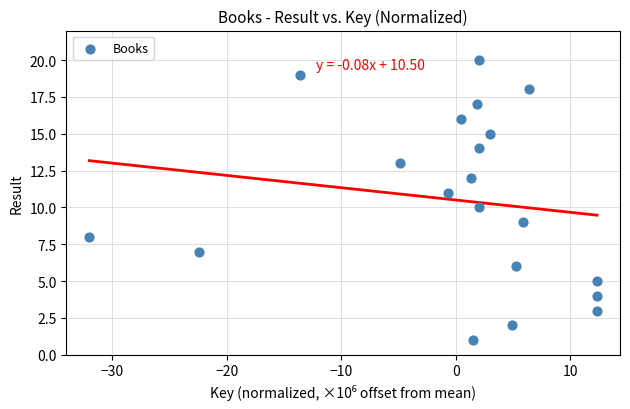

What is the range of Y values (max minus min)?

19